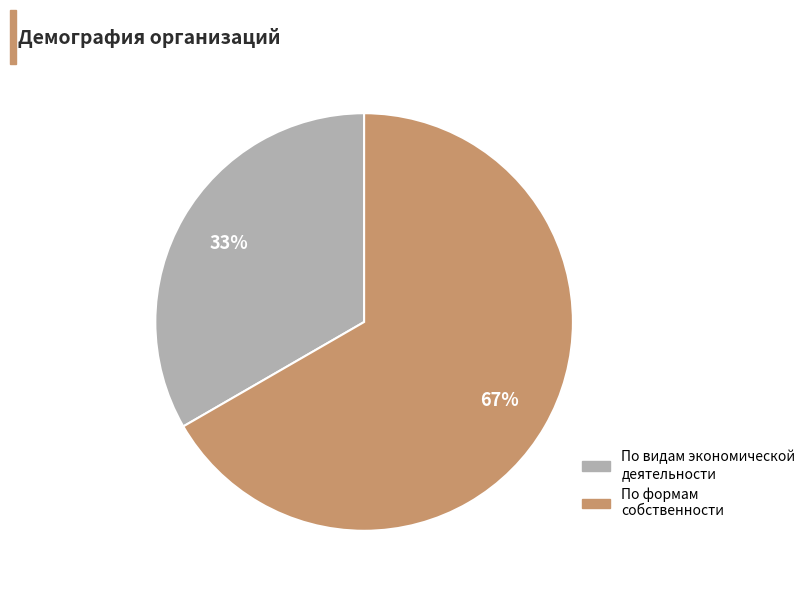

Between По видам экономической деятельности and По формам собственности, which is larger?

По формам собственности